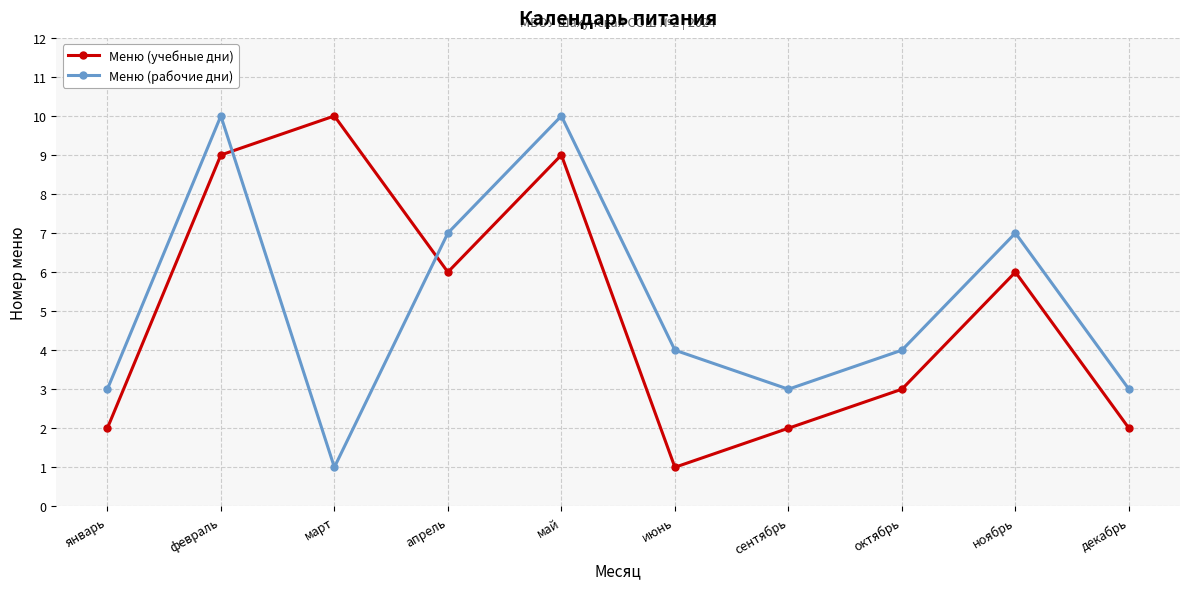

Reading left to right, transcribe all the data shown in this chart.

Меню (учебные дни): 2	9	10	6	9	1	2	3	6	2
Меню (рабочие дни): 3	10	1	7	10	4	3	4	7	3